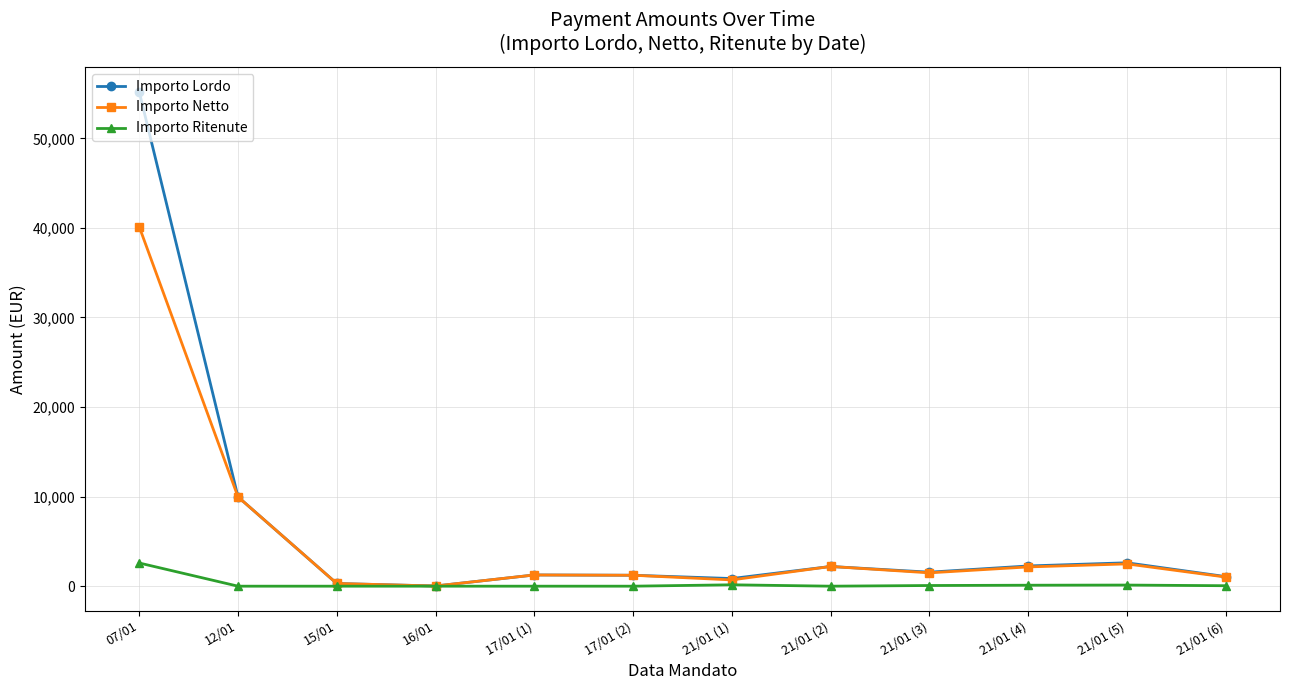

What is the label of the 8th point from the left?

21/01 (2)